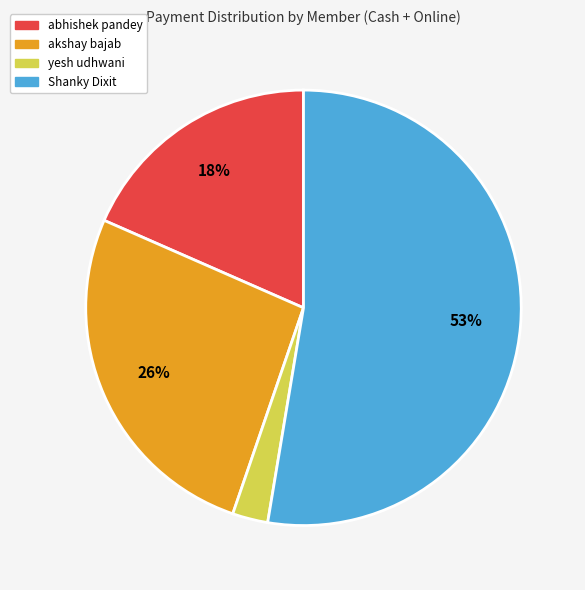

Do akshay bajab and Shanky Dixit together represent more than half of the pie?

Yes